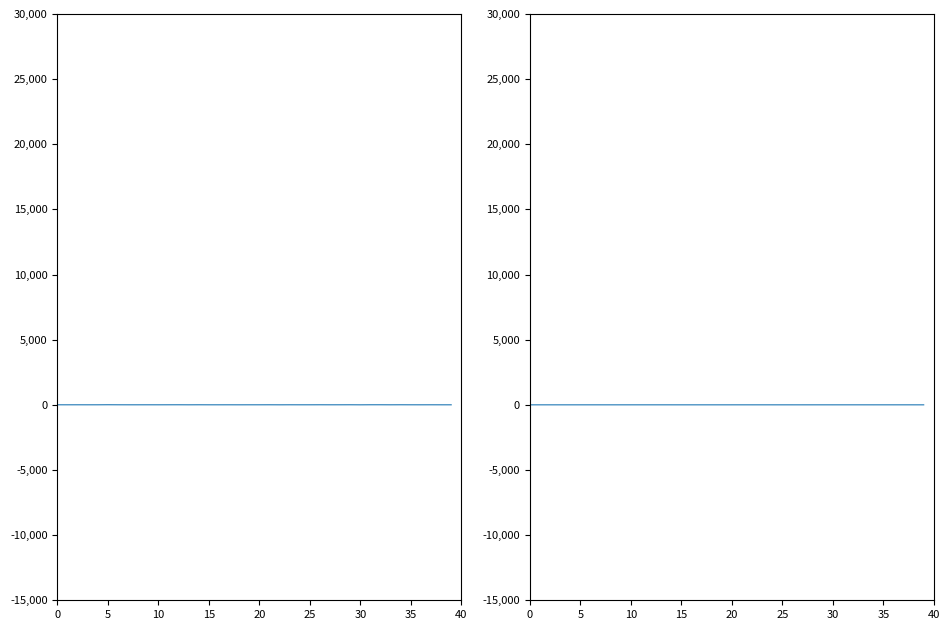

Which has a higher value, 15 or 30?

30